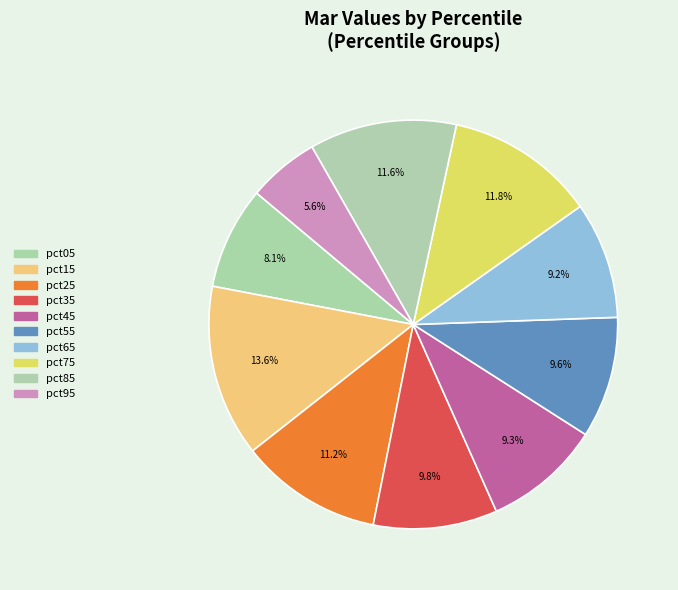

How many slices are in this pie chart?

10